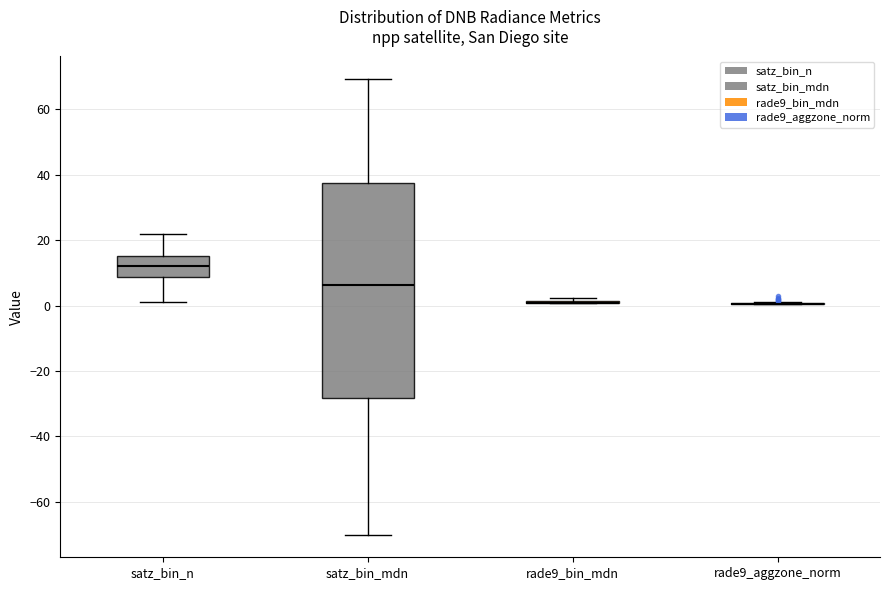

Reading left to right, read every box against the y-axis: the position of its median line, the range the box covers, and the ends of its whiskers. The values are not printed on the chart, so give them approximately, as read against the axis.

satz_bin_n: median 12, box 8 to 16, whiskers 2 to 22
satz_bin_mdn: median 6, box -28 to 38, whiskers -70 to 70
rade9_bin_mdn: box collapsed to a line at 0, whiskers 0 to 2
rade9_aggzone_norm: box collapsed to a line at 0, whiskers 0 to 0